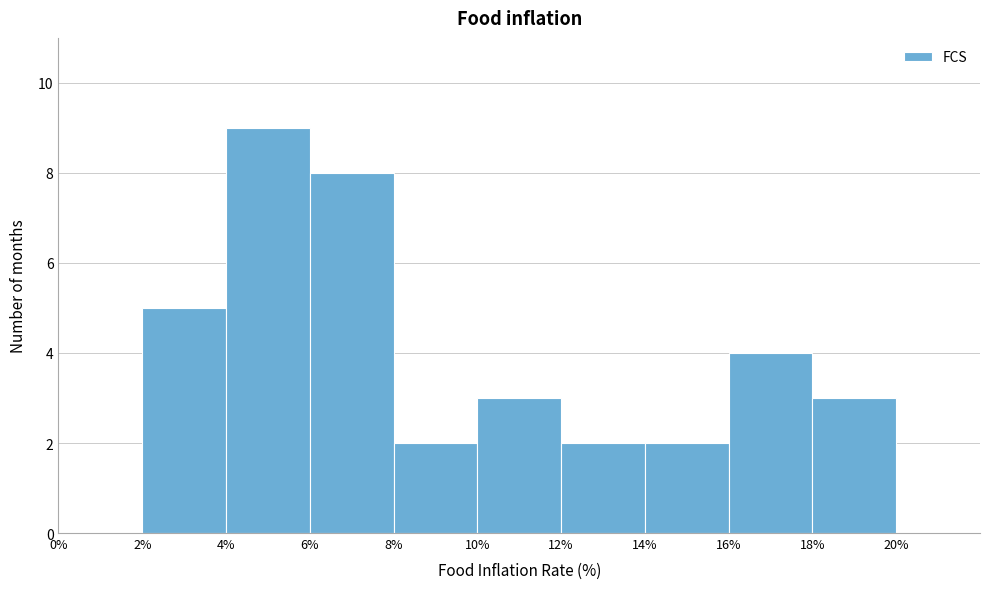

Reading left to right, list every bar in this chart as the range it spans on the x-axis followed by its height. The values are not printed on the chart, so give them approximately, as read against the axis.

0% to 2%: 0
2% to 4%: 5
4% to 6%: 9
6% to 8%: 8
8% to 10%: 2
10% to 12%: 3
12% to 14%: 2
14% to 16%: 2
16% to 18%: 4
18% to 20%: 3